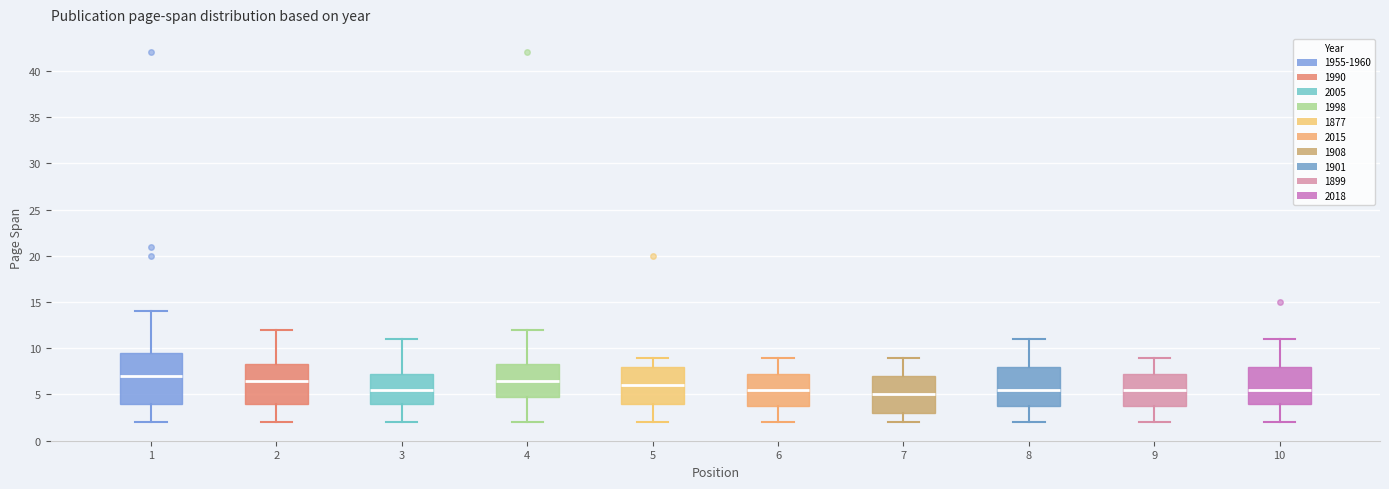

Reading left to right, transcribe this box plot: for each box, give where its median line is, the range the box spans, and where its two whiskers end, as read against the y-axis. The values are not printed on the chart, so give them approximately, as read against the axis.

1: median 7.0, box 4.0 to 9.5, whiskers 2.0 to 14.0
2: median 6.5, box 4.0 to 8.5, whiskers 2.0 to 12.0
3: median 5.5, box 4.0 to 7.5, whiskers 2.0 to 11.0
4: median 6.5, box 5.0 to 8.5, whiskers 2.0 to 12.0
5: median 6.0, box 4.0 to 8.0, whiskers 2.0 to 9.0
6: median 5.5, box 4.0 to 7.5, whiskers 2.0 to 9.0
7: median 5.0, box 3.0 to 7.0, whiskers 2.0 to 9.0
8: median 5.5, box 4.0 to 8.0, whiskers 2.0 to 11.0
9: median 5.5, box 4.0 to 7.5, whiskers 2.0 to 9.0
10: median 5.5, box 4.0 to 8.0, whiskers 2.0 to 11.0